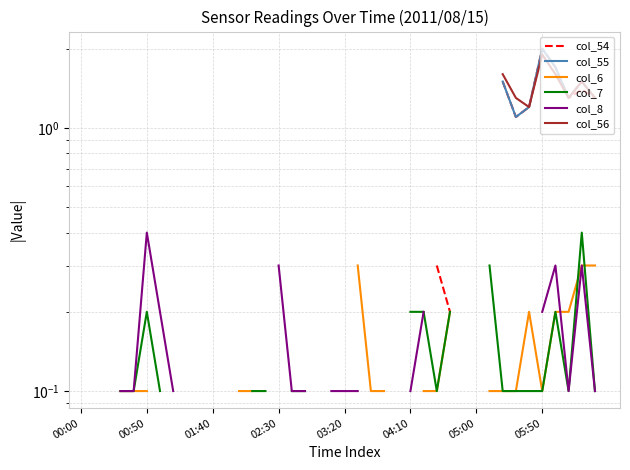

True or false: col_54 and col_56 cross at least once.

False